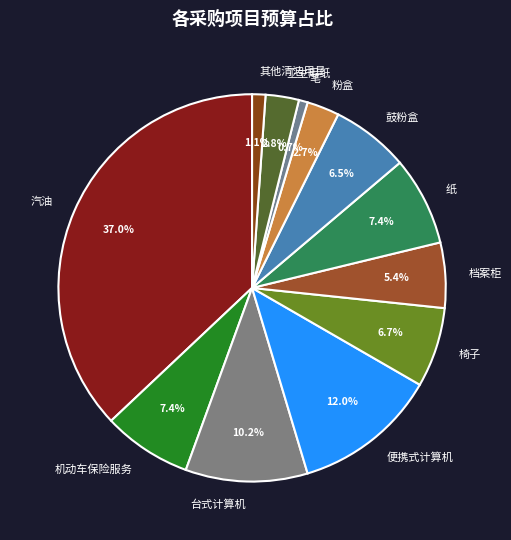

How many segments does this pie chart have?

12